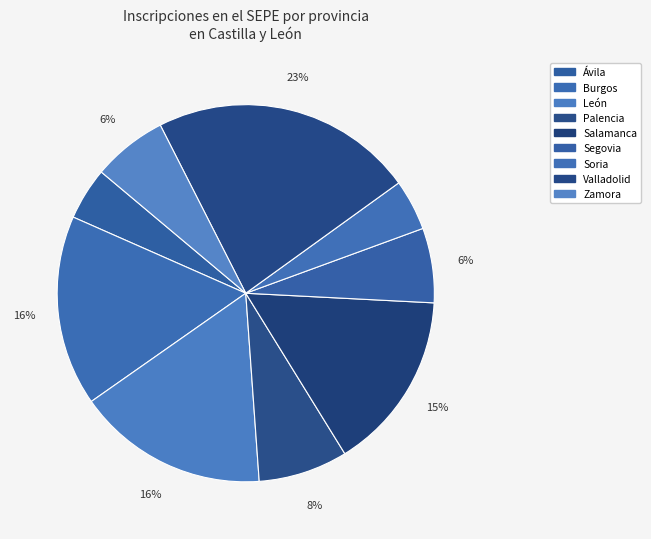

To the nearest percent, what is the combined percentage of Palencia and Salamanca?

23%